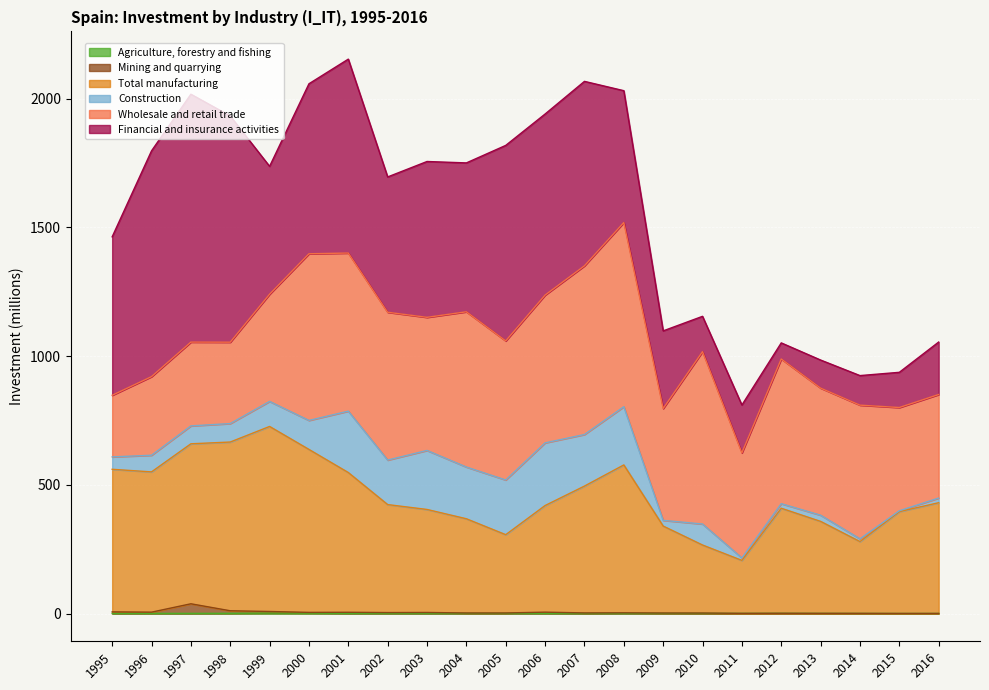

Does the chart display data point markers on the line(s)?

No